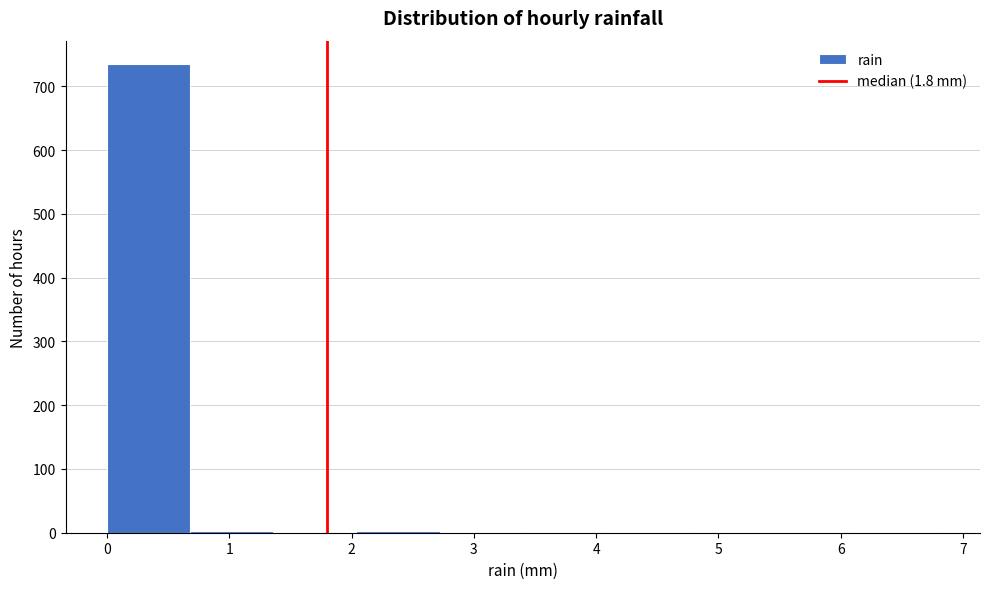

Reading left to right, transcribe this chart: for each bar, give the range it covers on the x-axis and its height. Neither the bar edges nor the heights are printed on the chart, so give them approximately, as read against the axes.

0.00 to 0.68: 740
0.68 to 1.36: under 10
1.36 to 2.04: under 10
2.04 to 2.72: under 10
2.72 to 3.40: under 10
3.40 to 4.08: 0
4.08 to 4.76: under 10
4.76 to 5.44: 0
5.44 to 6.12: 0
6.12 to 6.80: under 10